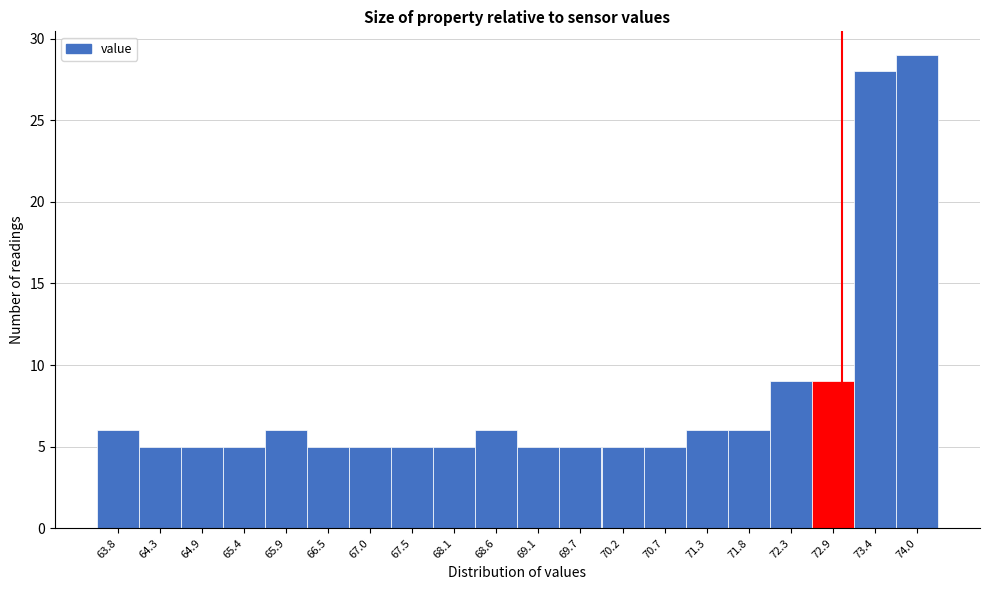

Reading left to right, list every bar in this chart as the range it spans on the x-axis followed by its height. Neither the bar edges nor the heights are printed on the chart, so give them approximately, as read against the axes.

63.5 to 64.1: 6
64.1 to 64.6: 5
64.6 to 65.1: 5
65.1 to 65.7: 5
65.7 to 66.2: 6
66.2 to 66.7: 5
66.7 to 67.3: 5
67.3 to 67.8: 5
67.8 to 68.3: 5
68.3 to 68.9: 6
68.9 to 69.4: 5
69.4 to 69.9: 5
69.9 to 70.5: 5
70.5 to 71.0: 5
71.0 to 71.5: 6
71.5 to 72.1: 6
72.1 to 72.6: 9
72.6 to 73.2: 9
73.2 to 73.7: 28
73.7 to 74.2: 29